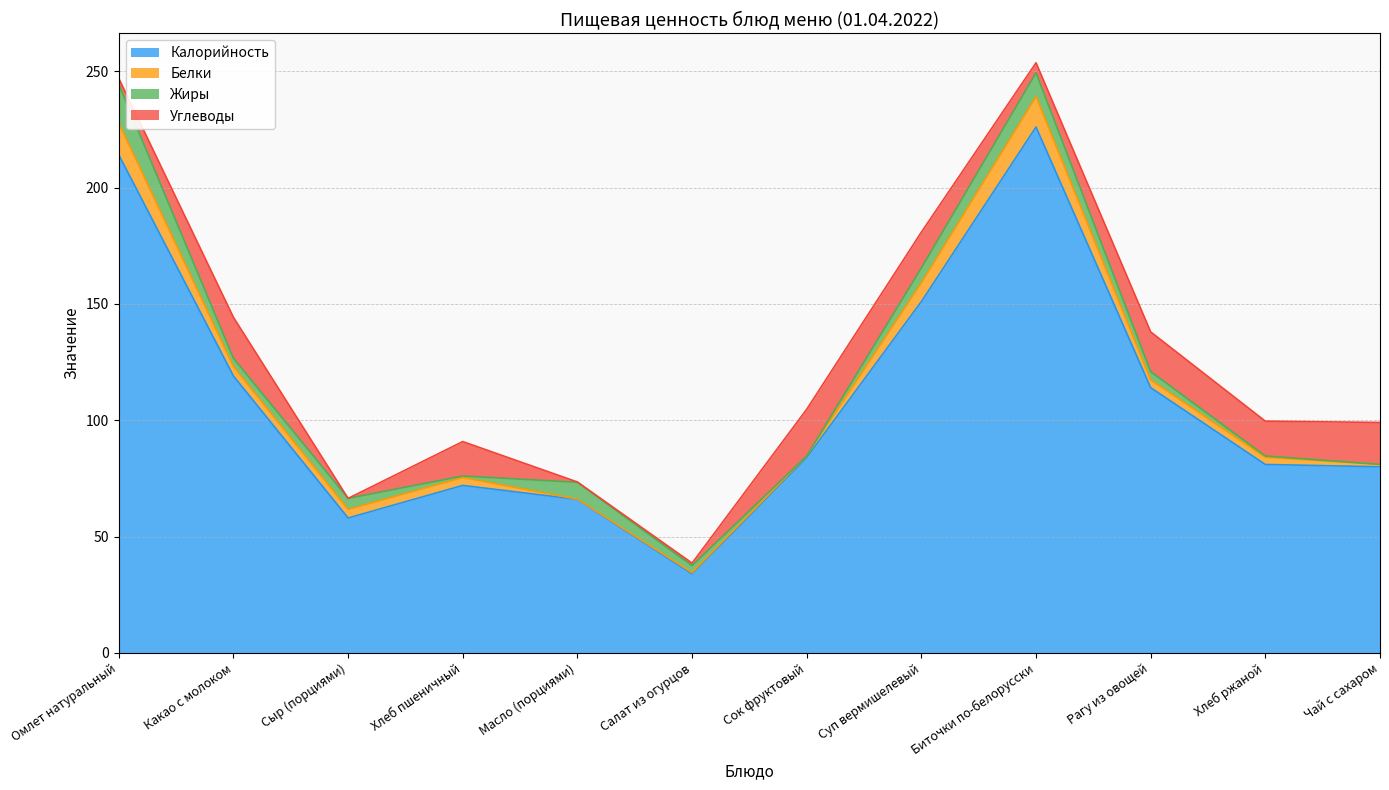

What is the spread (max minus min) of values at Какао с молоком?

115.5